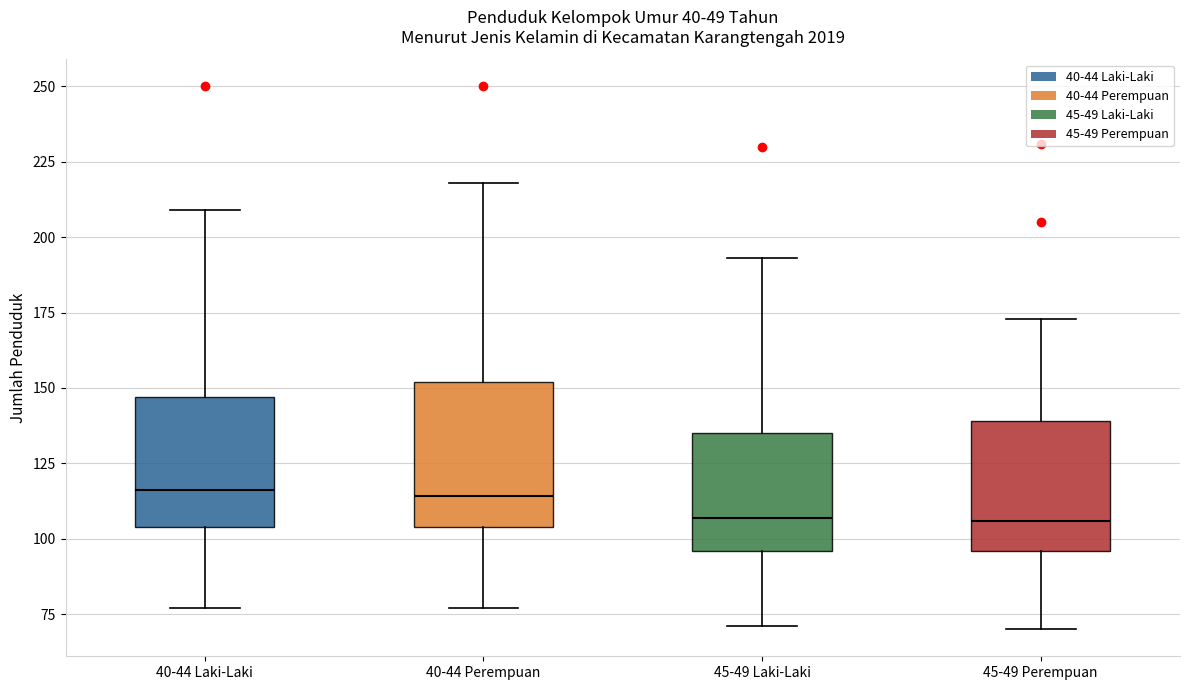

Reading left to right, transcribe this box plot: for each box, give where its median line is, the range the box spans, and where its two whiskers end, as read against the y-axis. The values are not printed on the chart, so give them approximately, as read against the axis.

40-44 Laki-Laki: median 115, box 105 to 145, whiskers 75 to 210
40-44 Perempuan: median 115, box 105 to 150, whiskers 75 to 220
45-49 Laki-Laki: median 105, box 95 to 135, whiskers 70 to 195
45-49 Perempuan: median 105, box 95 to 140, whiskers 70 to 175